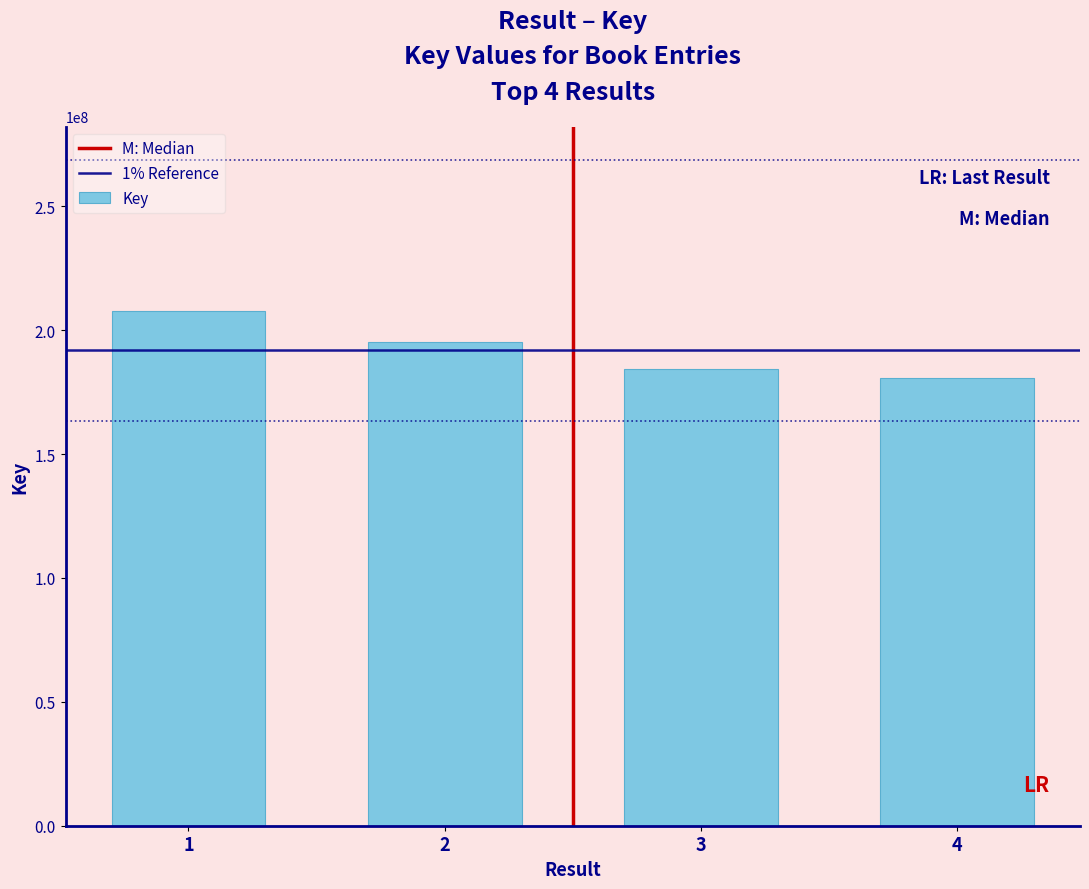

How many distinct data groups are displayed?

1